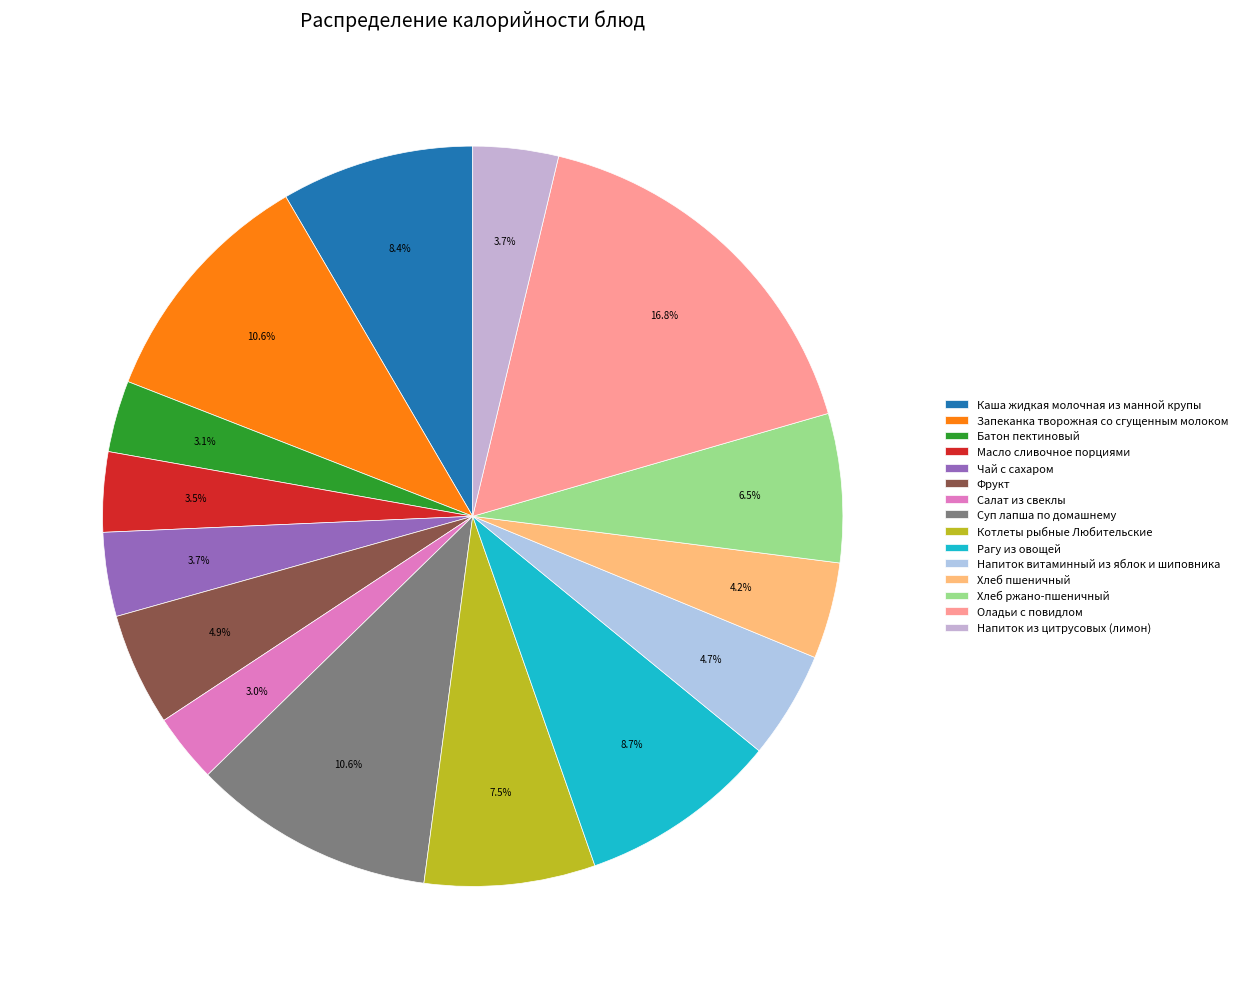

Does Напиток из цитрусовых (лимон) account for over 50% of the chart?

No